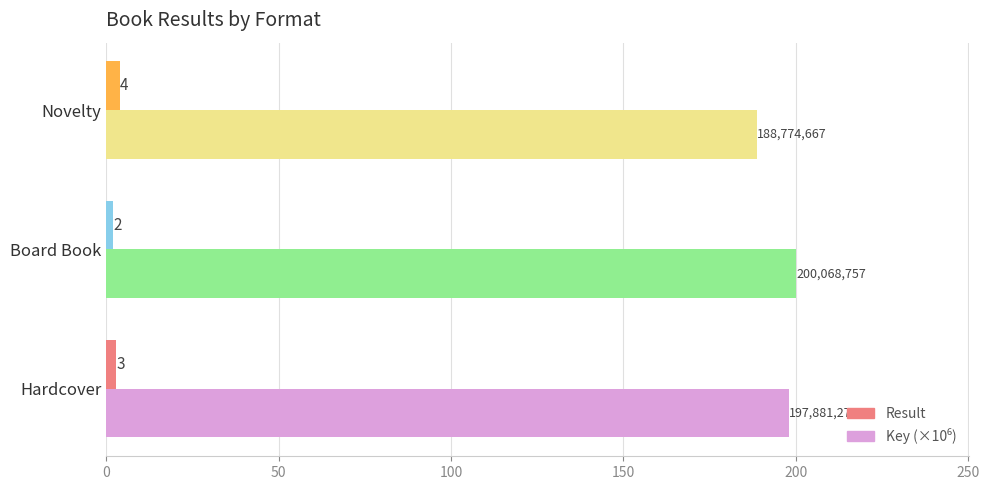

At how many categories does at least one series exceed 139?

3